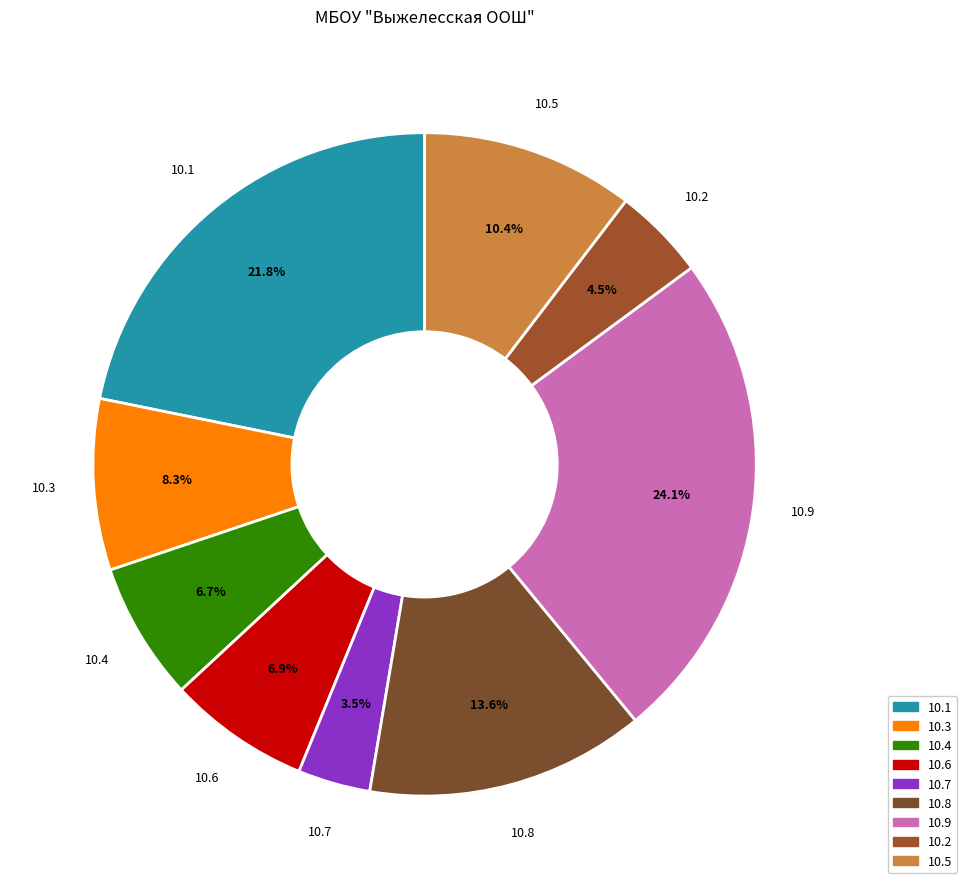

Count the number of slices in the pie.

9